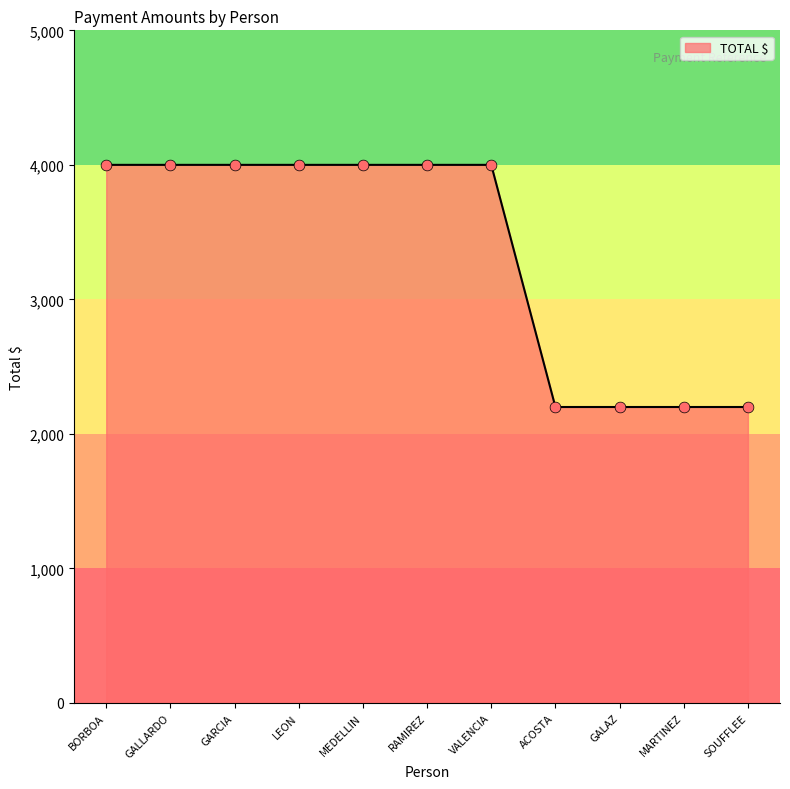

What is the change in value from RAMIREZ to SOUFFLEE?

-1800